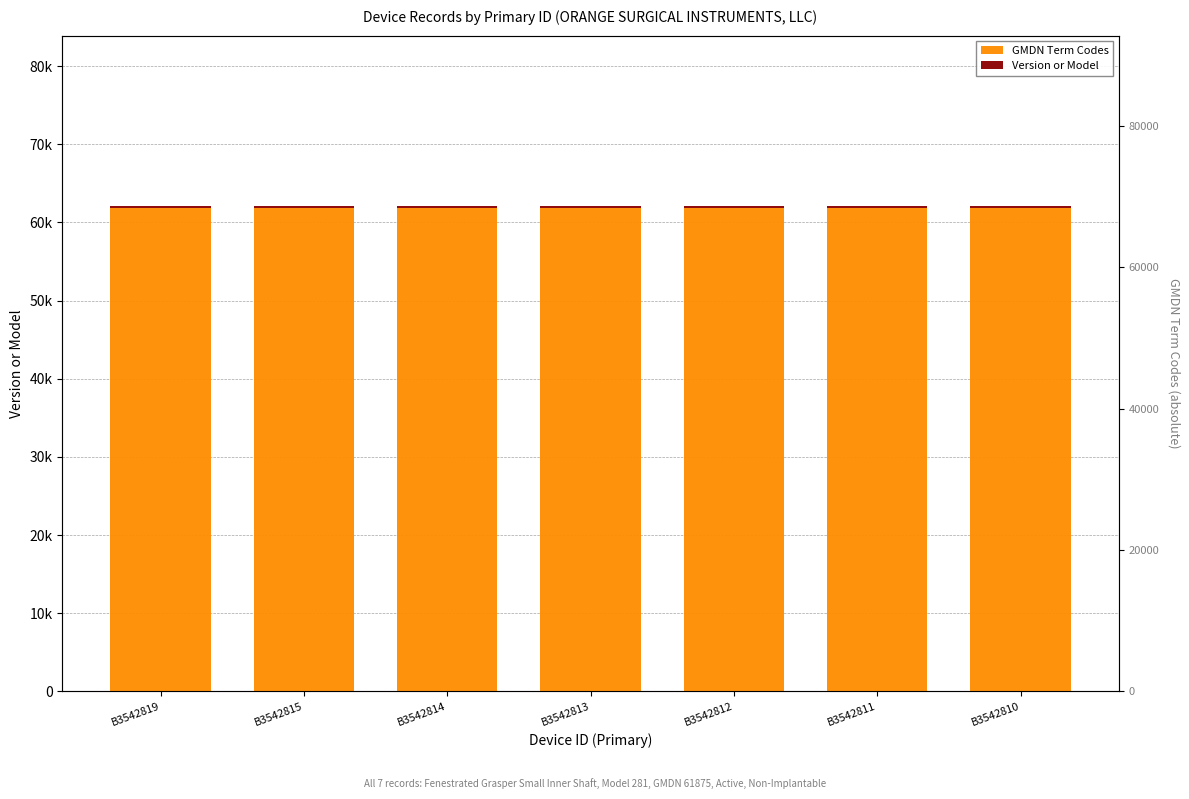

Which series has the widest spread of values?

GMDN Term Codes